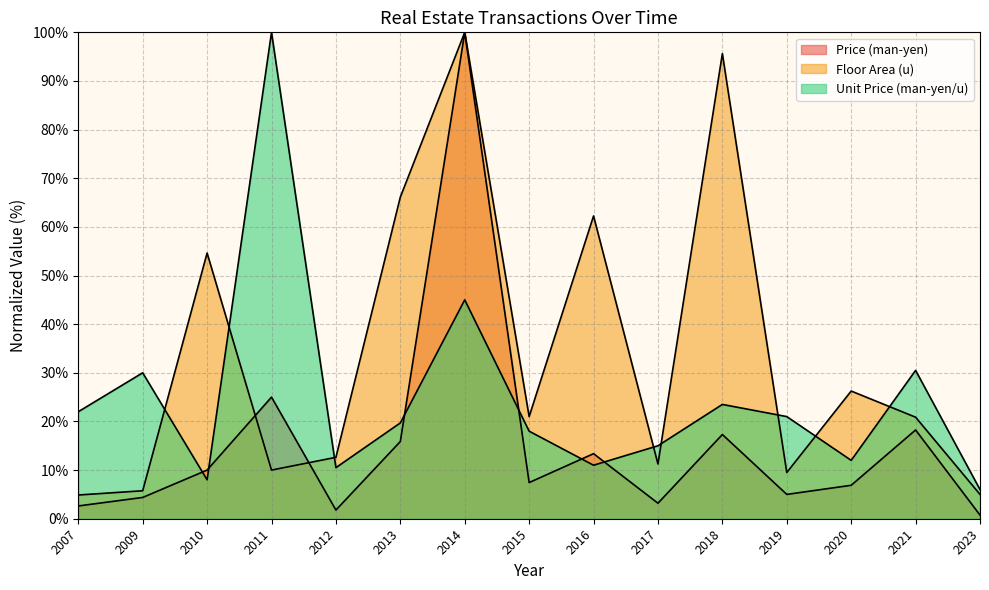

How many values in the Unit Price (man-yen/u) series are below 19?

7